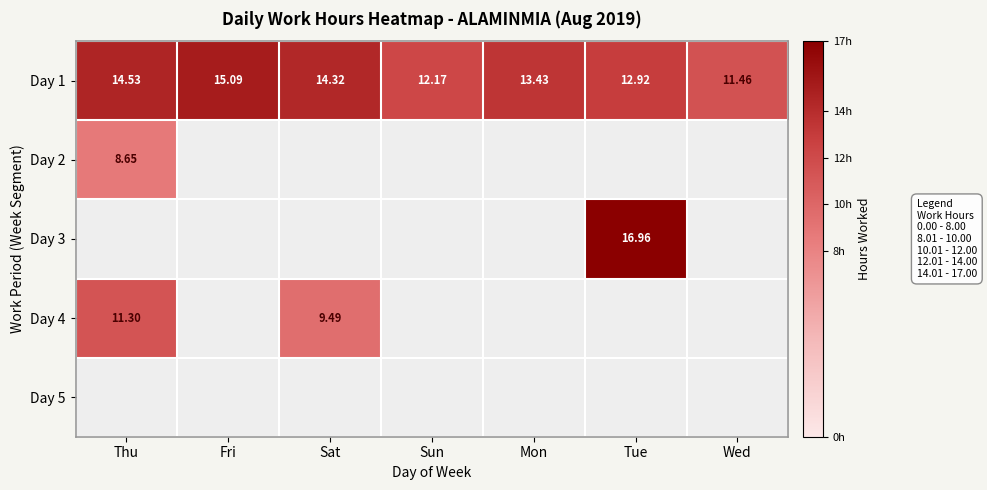

What is the lowest value of the Day 1 series?

11.5